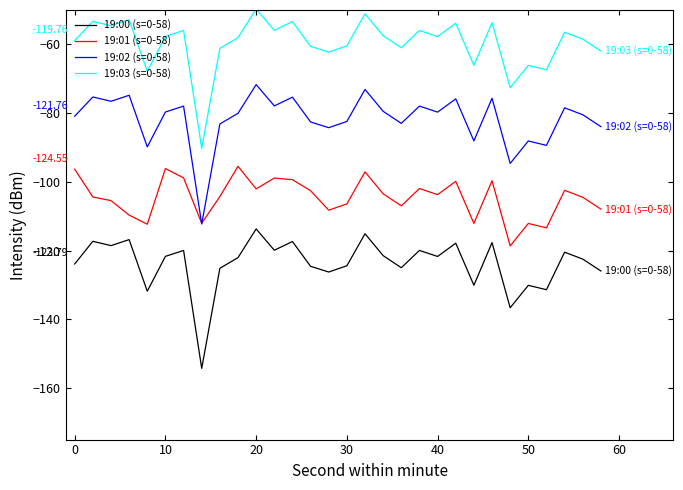

What are all the series names shown in the legend?

19:00 (s=0-58), 19:01 (s=0-58), 19:02 (s=0-58), 19:03 (s=0-58)